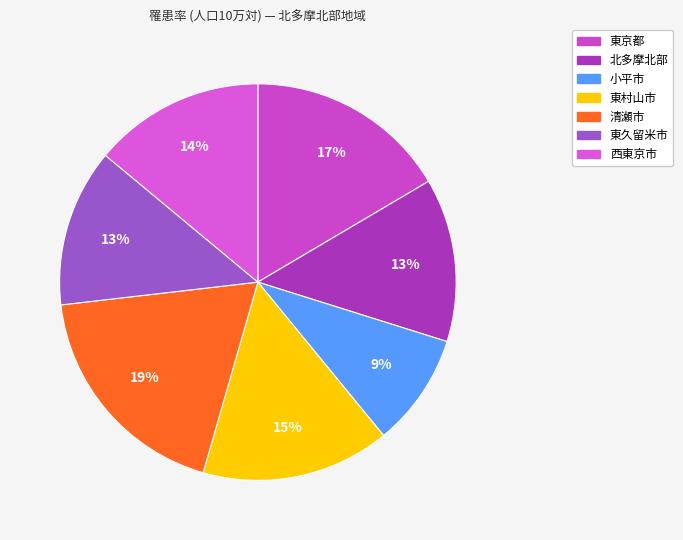

How many segments does this pie chart have?

7